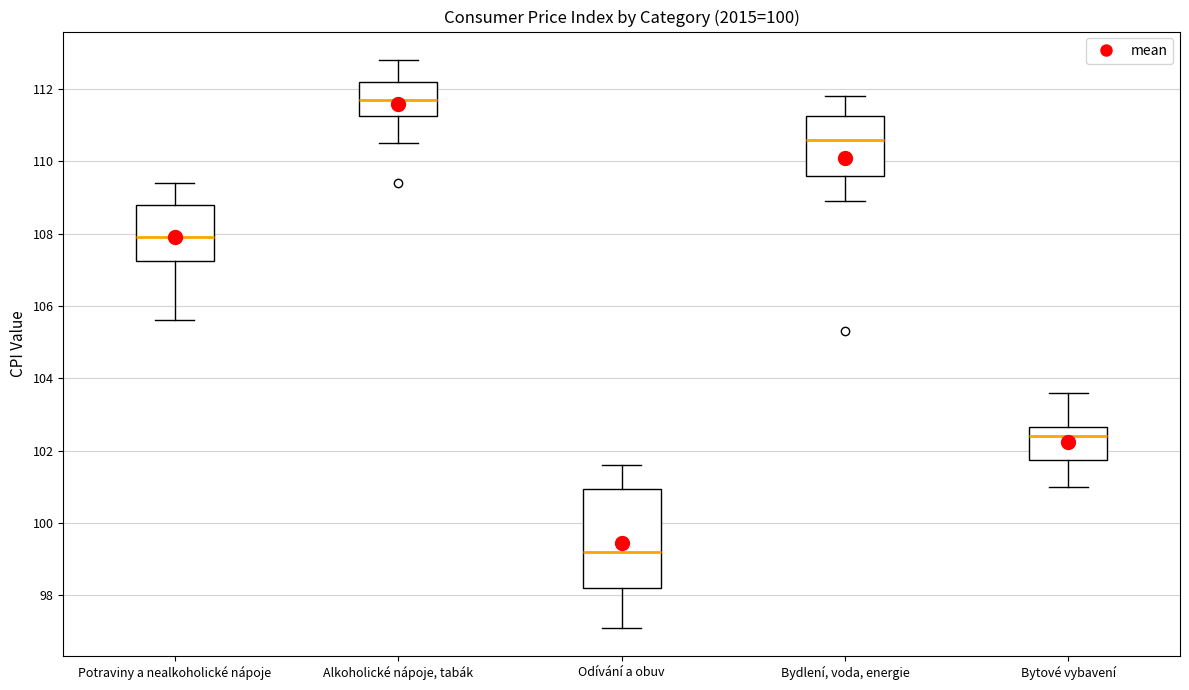

Which box has the lowest median line?

Odívání a obuv